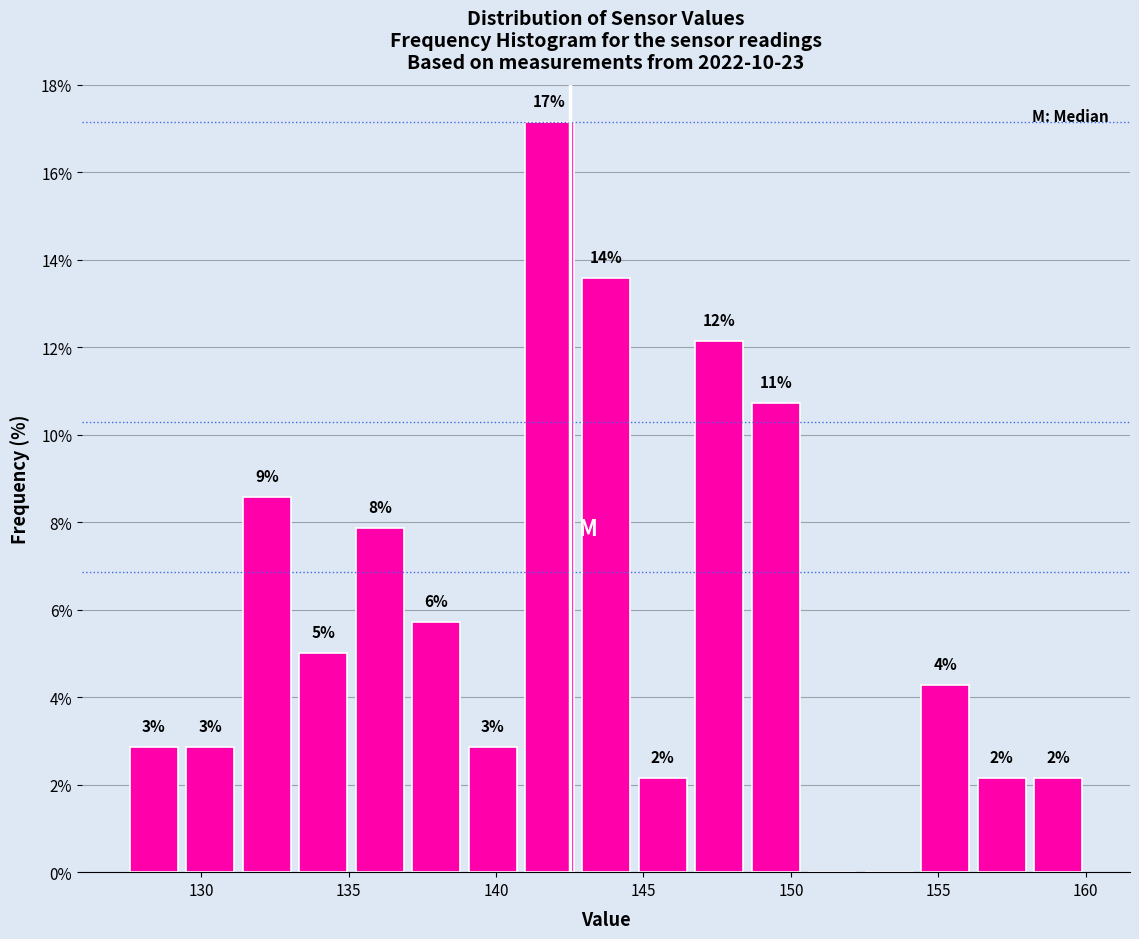

Read against the x-axis, roughly where is the centre of the tallest bar?

142.0